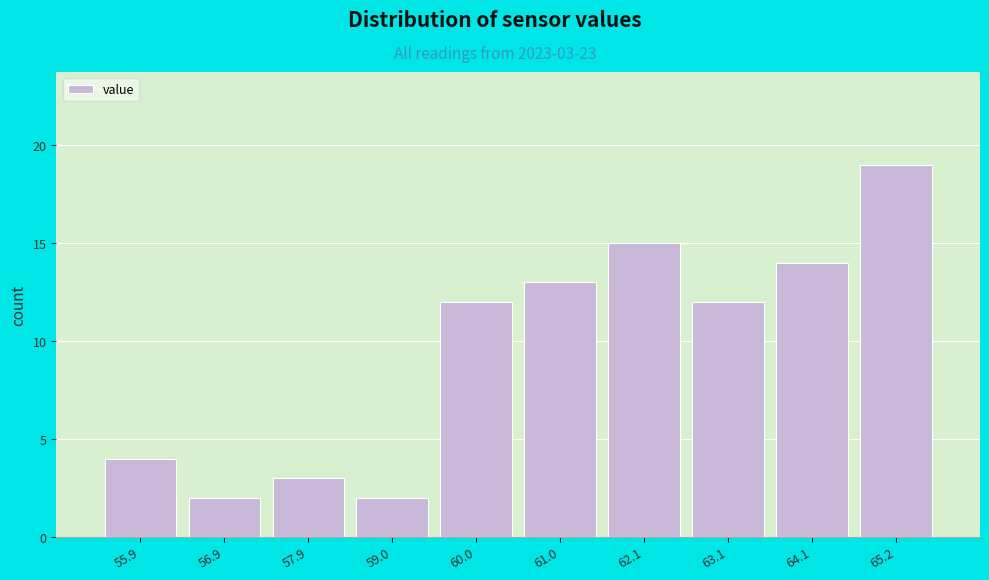

Reading left to right, list all the values displayed in this chart.

55.9=4	56.9=2	57.9=3	59.0=2	60.0=12	61.0=13	62.1=15	63.1=12	64.1=14	65.2=19